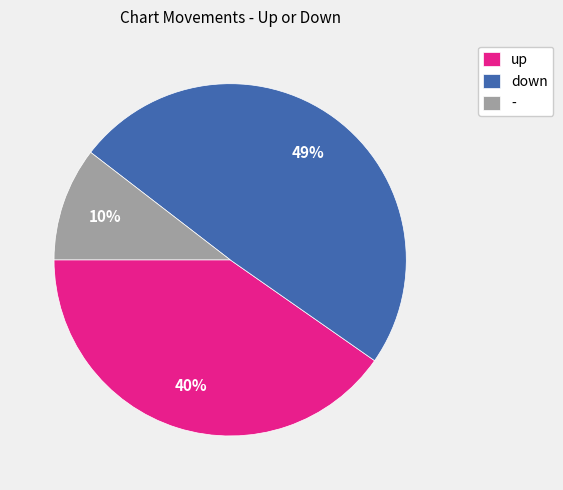

Which slice is the smallest?

-